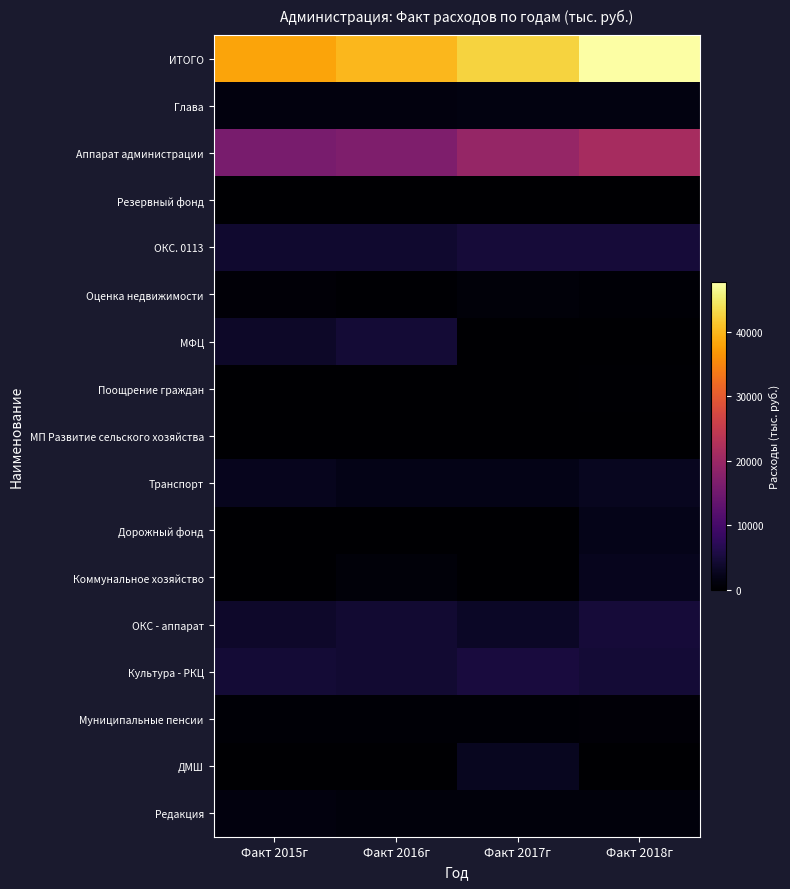

Which series has the largest total across all categories?

ИТОГО